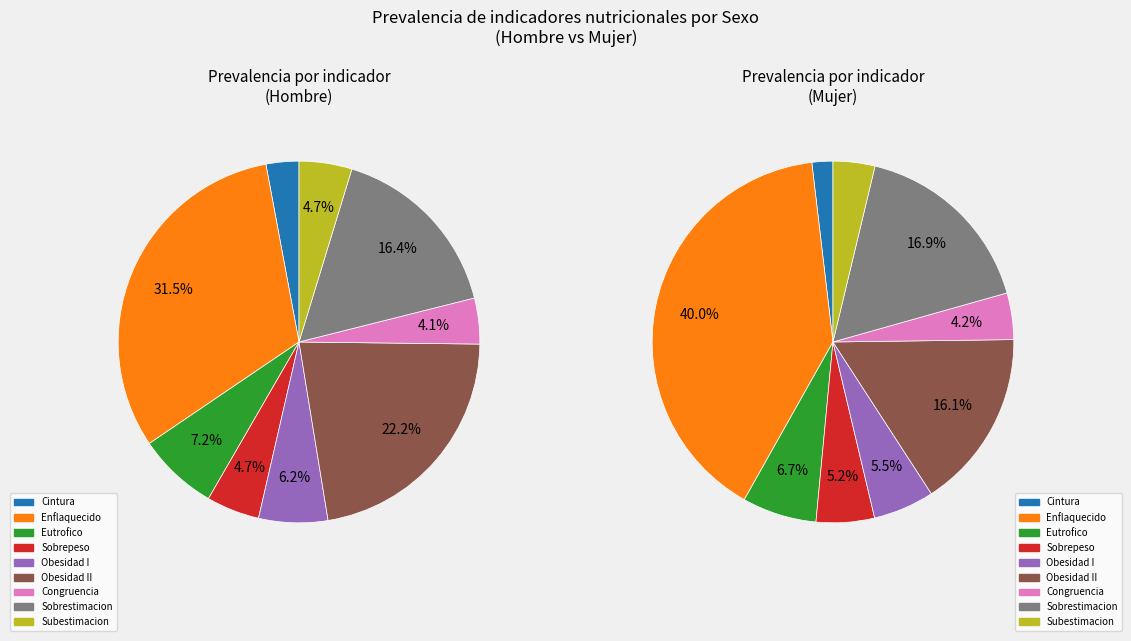

Count the number of slices in the pie.

9